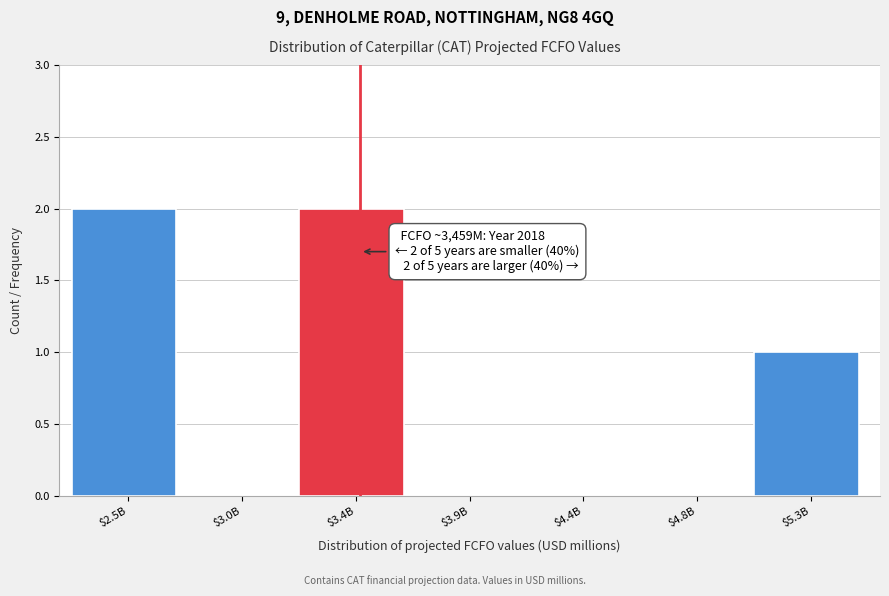

The value at $3.0B is 1. True or false?

False